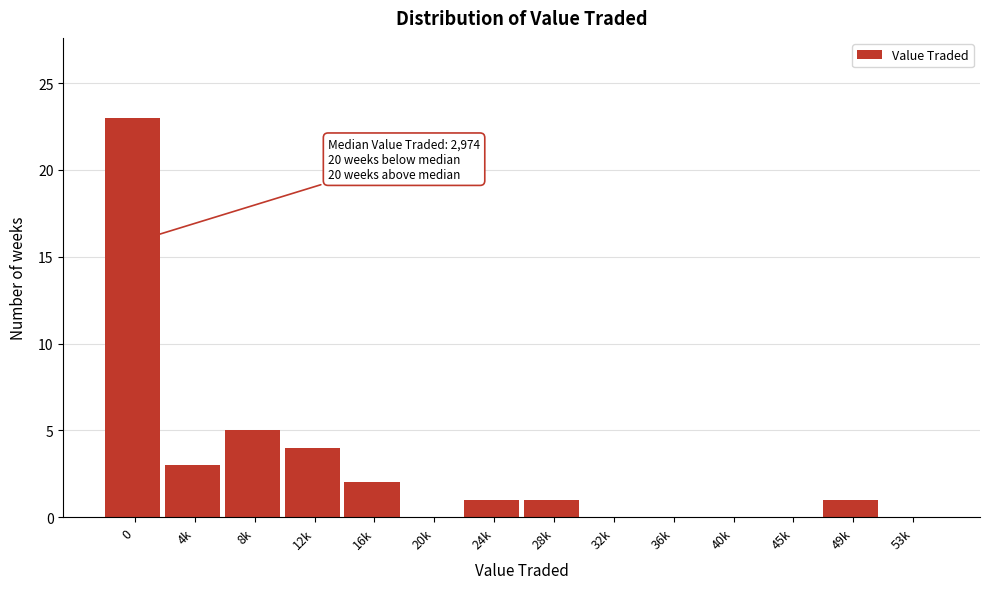

Reading left to right, list all the values displayed in this chart.

0=23	4k=3	8k=5	12k=4	16k=2	20k=0	24k=1	28k=1	32k=0	36k=0	40k=0	45k=0	49k=1	53k=0